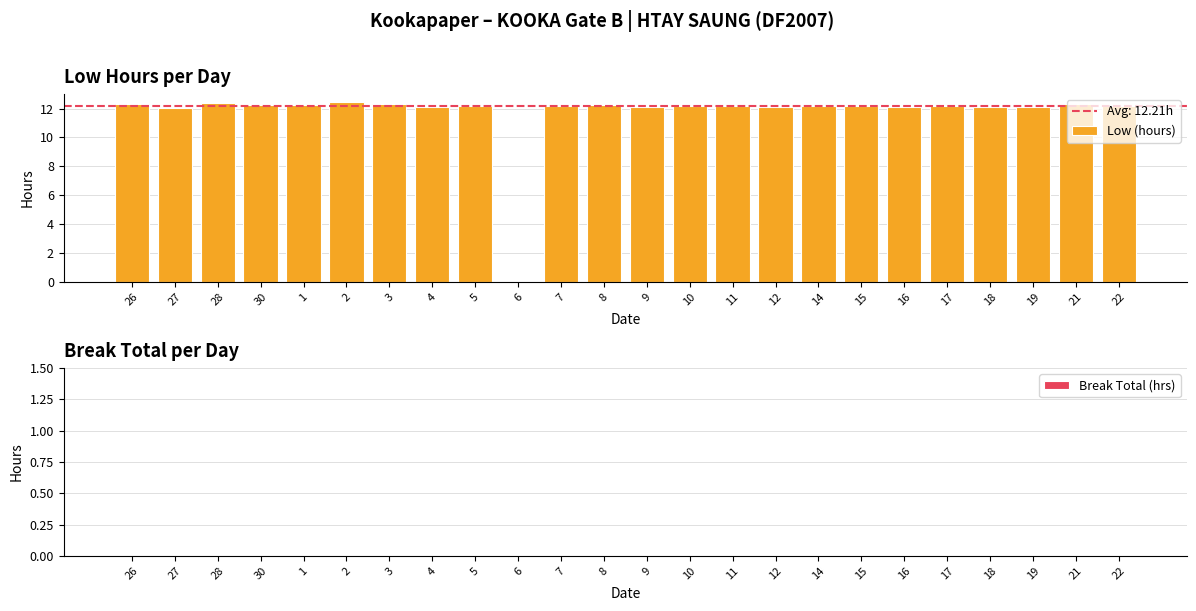

What is the greatest value displayed?

12.4